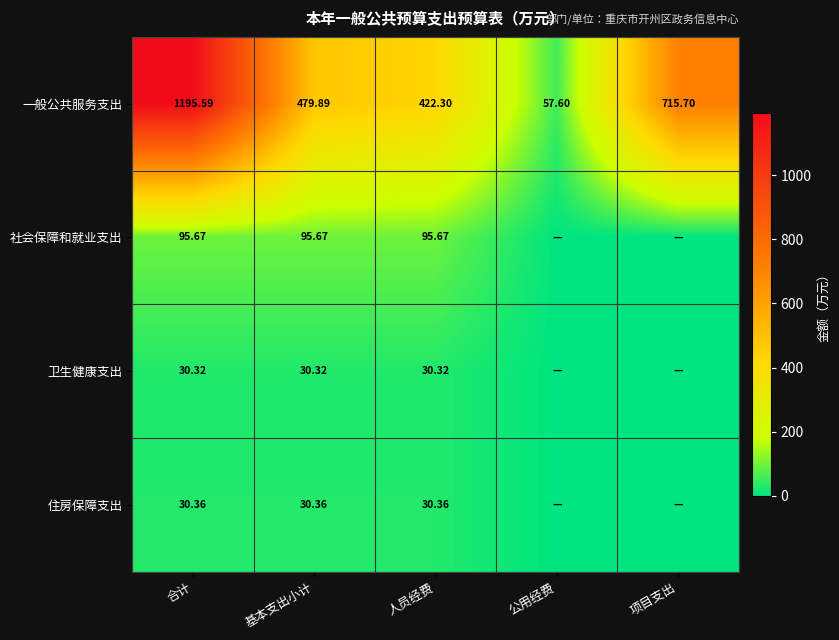

How many data points in 一般公共服务支出 are less than 479?

2